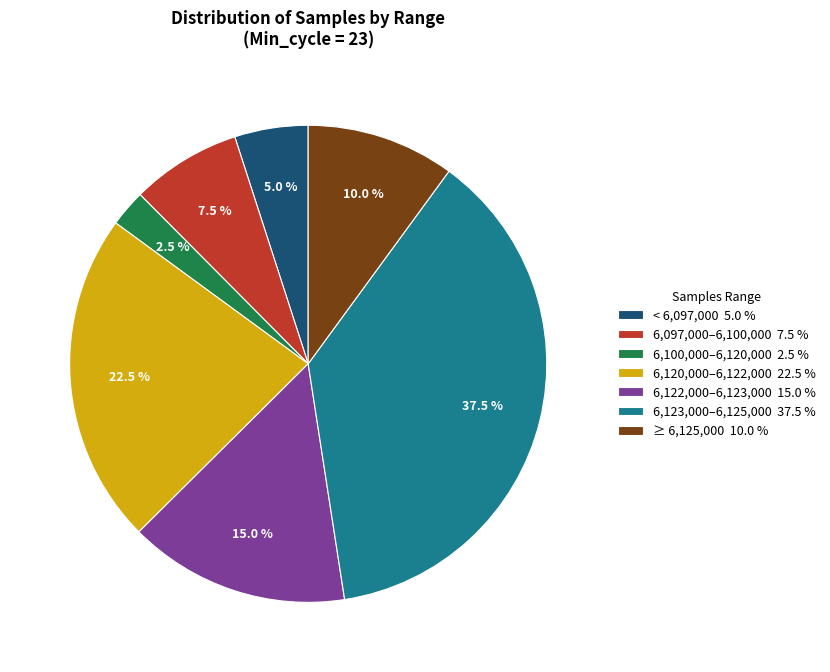

Which category has the biggest portion of the pie?

6,123,000–6,125,000 37.5 %